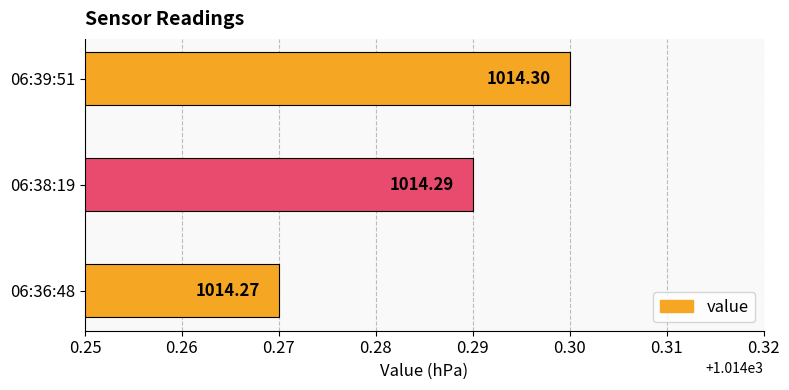

What is the smallest value displayed?

1014.3